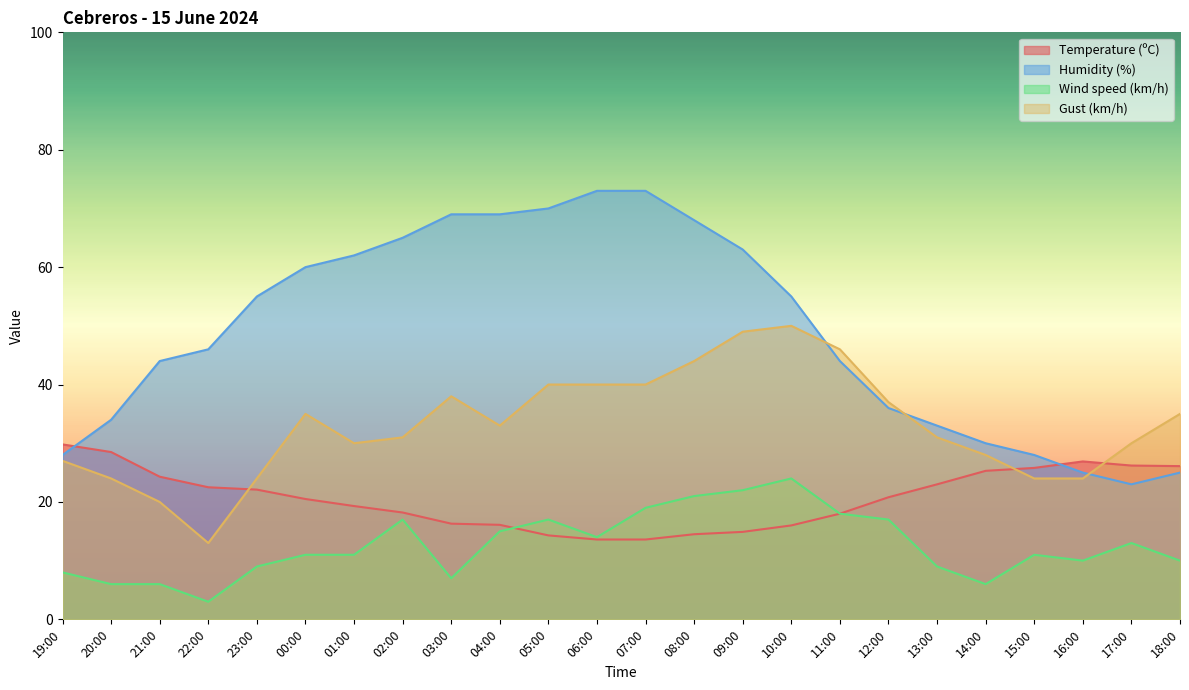

Reading left to right, list all the values displayed in this chart.

Temperature (ºC): 29.8	28.5	24.3	22.5	22.1	20.5	19.3	18.2	16.3	16.1	14.3	13.6	13.6	14.5	14.9	16.0	18.0	20.8	23.0	25.3	25.8	26.9	26.2	26.1
Humidity (%): 28.0	34.0	44.0	46.0	55.0	60.0	62.0	65.0	69.0	69.0	70.0	73.0	73.0	68.0	63.0	55.0	44.0	36.0	33.0	30.0	28.0	25.0	23.0	25.0
Wind speed (km/h): 8.0	6.0	6.0	3.0	9.0	11.0	11.0	17.0	7.0	15.0	17.0	14.0	19.0	21.0	22.0	24.0	18.0	17.0	9.0	6.0	11.0	10.0	13.0	10.0
Gust (km/h): 27.0	24.0	20.0	13.0	24.0	35.0	30.0	31.0	38.0	33.0	40.0	40.0	40.0	44.0	49.0	50.0	46.0	37.0	31.0	28.0	24.0	24.0	30.0	35.0